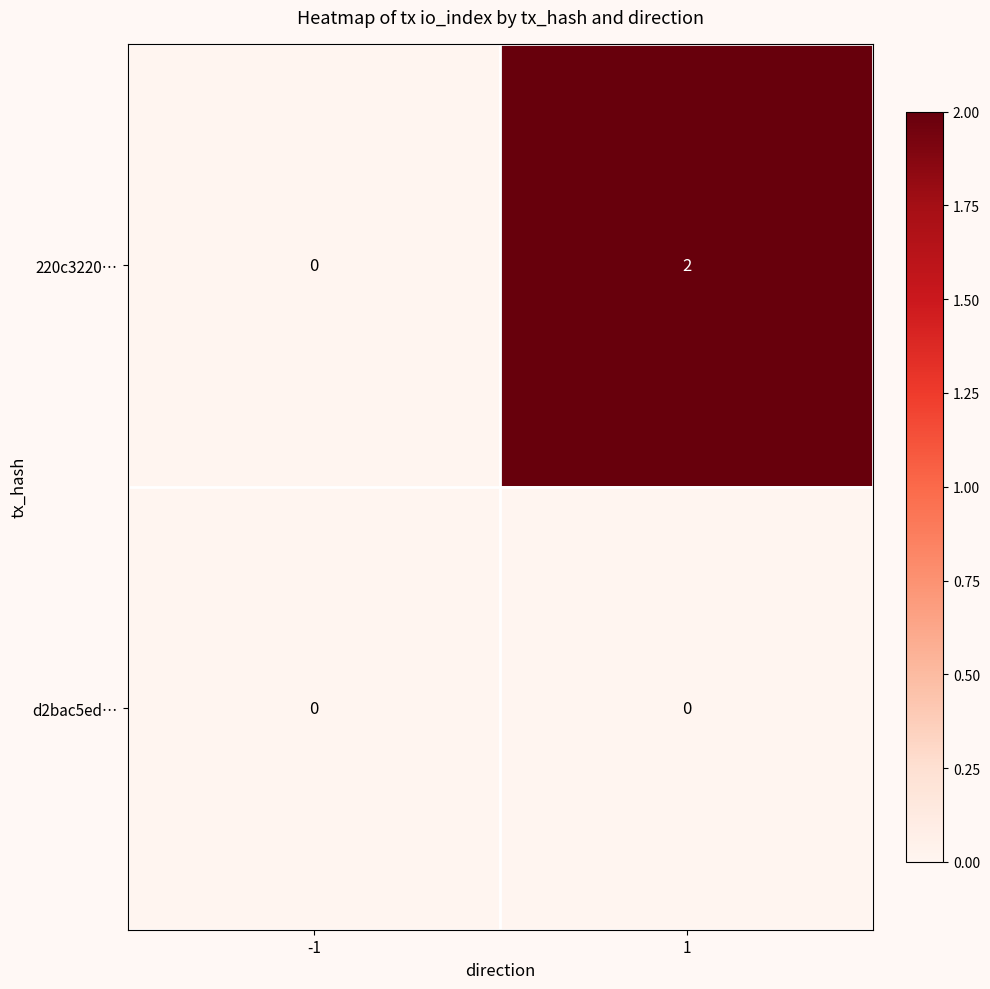

Which series has the largest range (max minus min)?

220c3220…